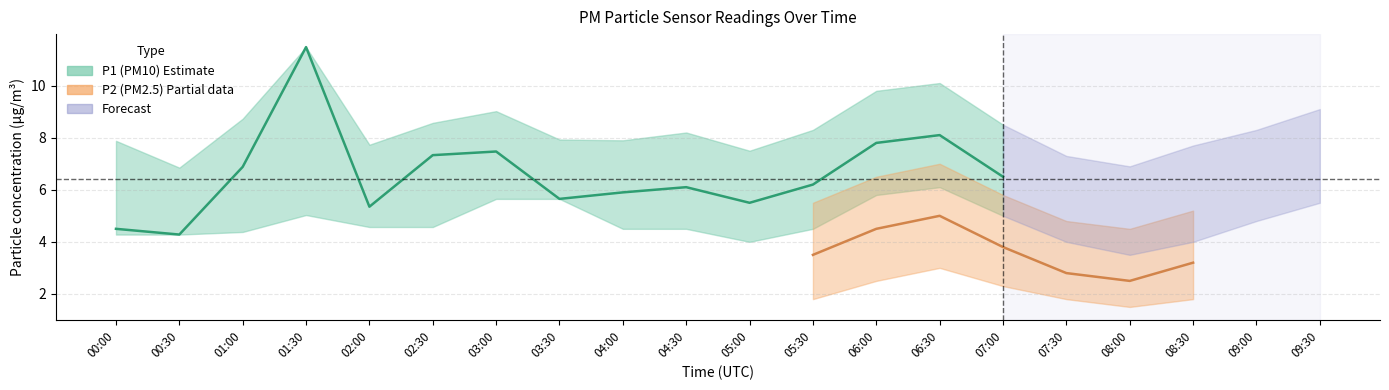

Where is the first local minimum for P1_upper?

00:30